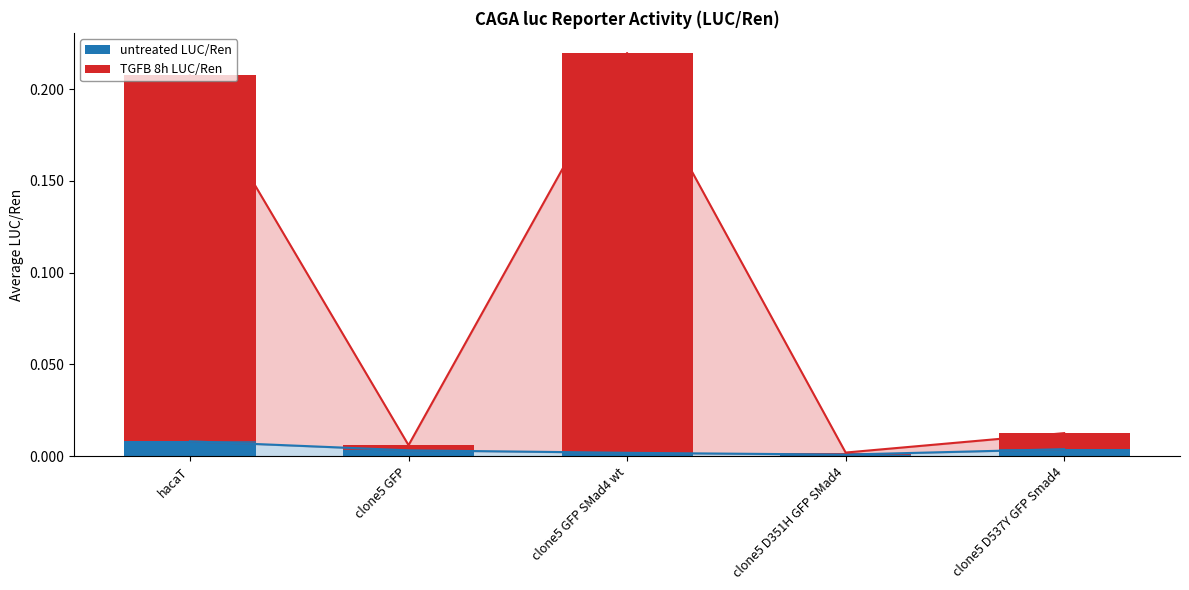

The untreated LUC/Ren series shows 0.0 at clone5 D537Y GFP Smad4. True or false?

True